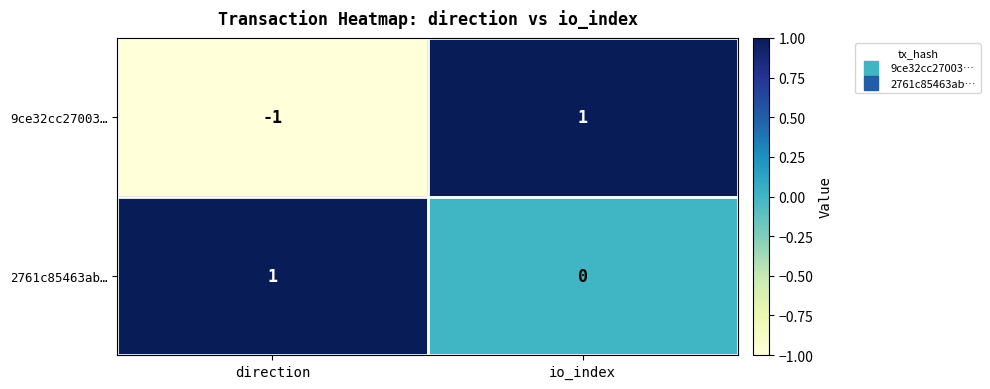

Is it true that 9ce32cc27003… equals -2 at direction?

False